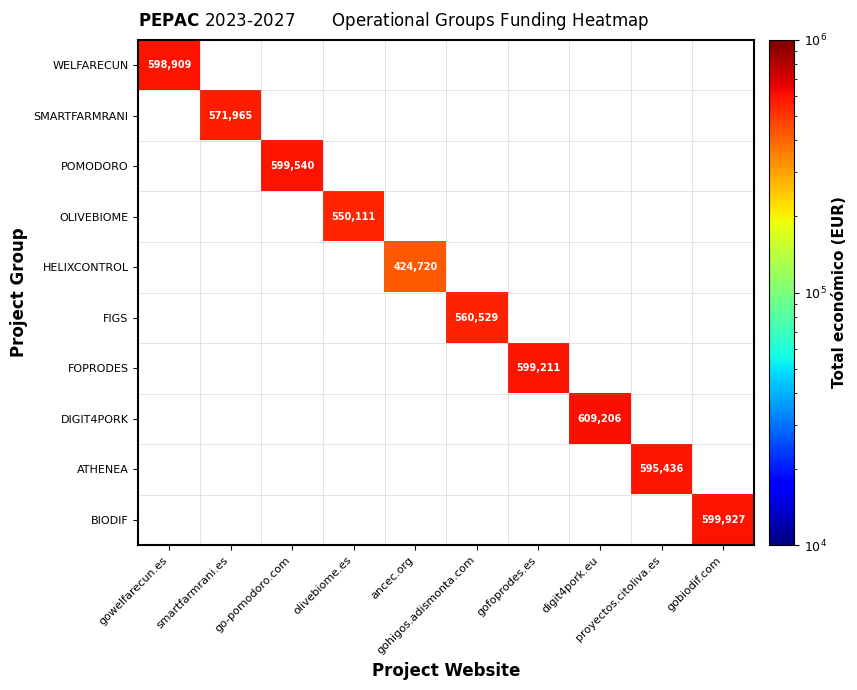

The value of FOPRODES at ancec.org is 237855. True or false?

False